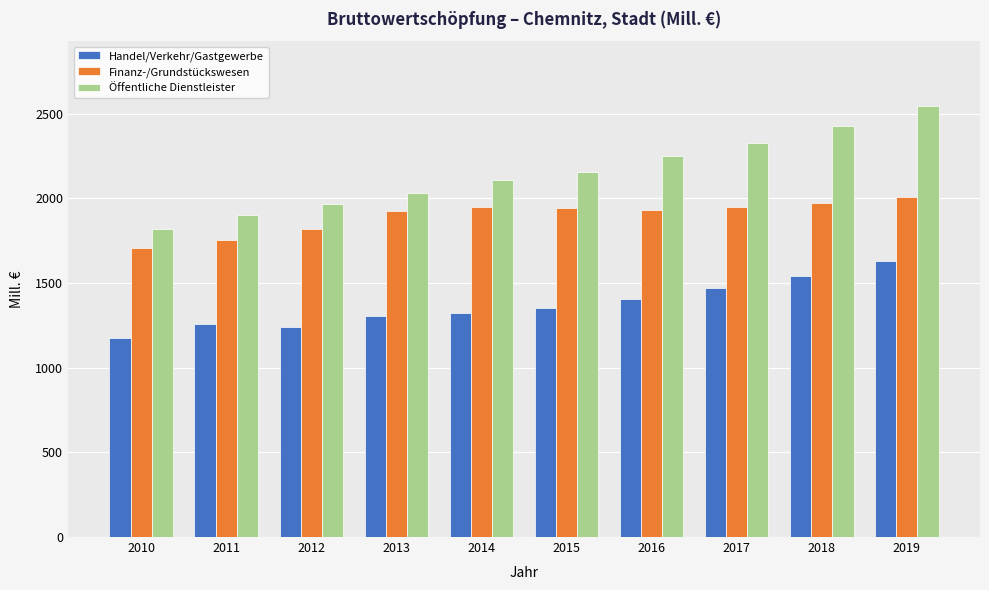

What is the average value of the Finanz-/Grundstückswesen series?

1896.1